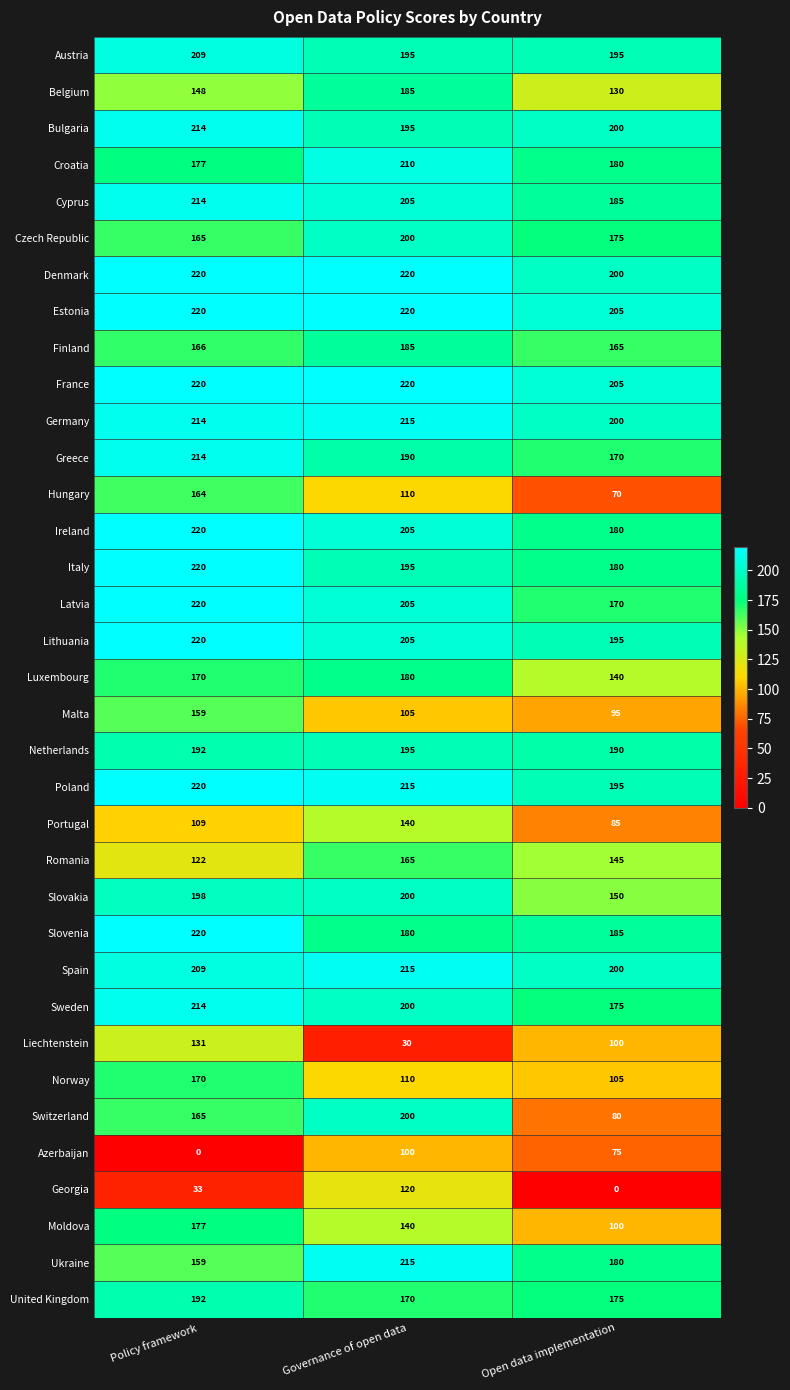

What is the spread (max minus min) of values at Governance of open data?

190